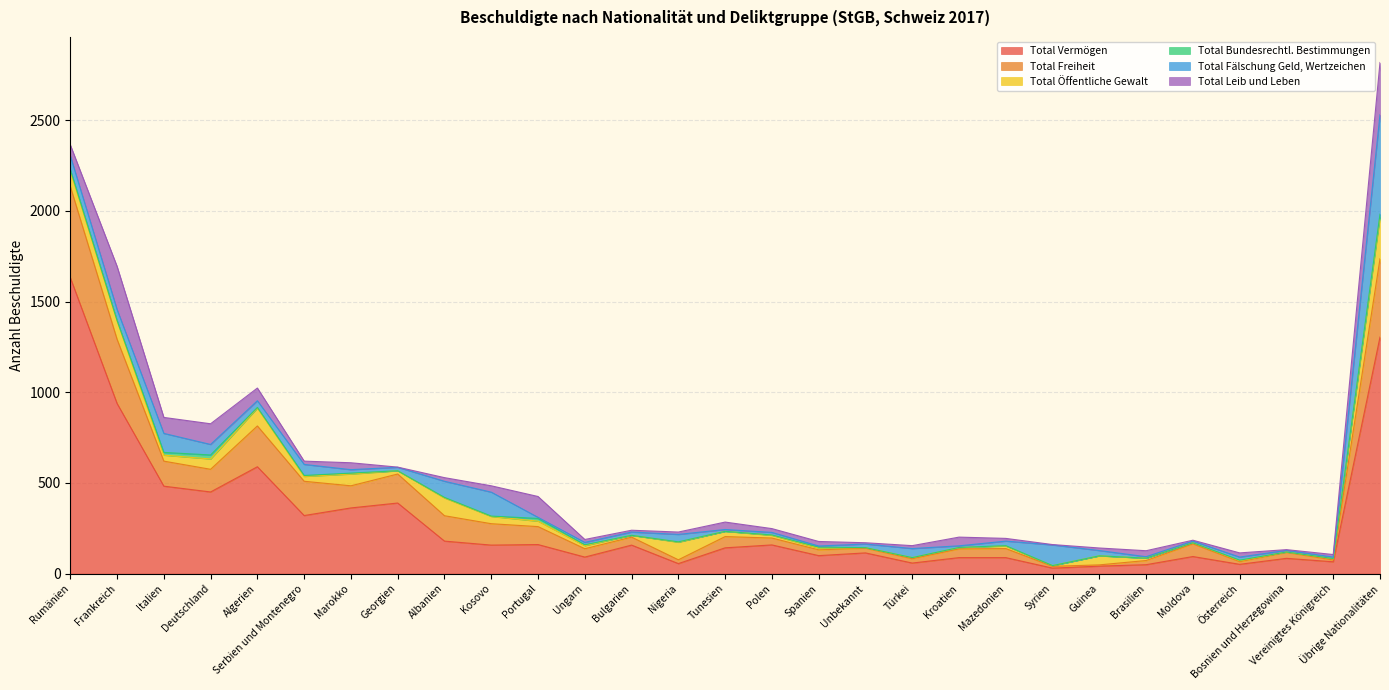

Reading right to left, what are all the values shown in this chart?

Total Vermögen: Übrige Nationalitäten=1304	Vereinigtes Königreich=65	Bosnien und Herzegowina=84	Österreich=51	Moldova=94	Brasilien=49	Guinea=41	Syrien=30	Mazedonien=88	Kroatien=88	Türkei=58	Unbekannt=114	Spanien=99	Polen=158	Tunesien=142	Nigeria=55	Bulgarien=157	Ungarn=91	Portugal=160	Kosovo=157	Albanien=179	Georgien=389	Marokko=362	Serbien und Montenegro=320	Algerien=589	Deutschland=450	Italien=482	Frankreich=938	Rumänien=1632
Total Freiheit: Übrige Nationalitäten=432	Vereinigtes Königreich=10	Bosnien und Herzegowina=33	Österreich=15	Moldova=70	Brasilien=23	Guinea=7	Syrien=10	Mazedonien=50	Kroatien=48	Türkei=24	Unbekannt=26	Spanien=32	Polen=38	Tunesien=62	Nigeria=21	Bulgarien=44	Ungarn=46	Portugal=99	Kosovo=118	Albanien=140	Georgien=160	Marokko=122	Serbien und Montenegro=189	Algerien=225	Deutschland=125	Italien=138	Frankreich=354	Rumänien=503
Total Öffentliche Gewalt: Übrige Nationalitäten=231	Vereinigtes Königreich=7	Bosnien und Herzegowina=2	Österreich=5	Moldova=6	Brasilien=13	Guinea=50	Syrien=4	Mazedonien=14	Kroatien=7	Türkei=6	Unbekannt=3	Spanien=10	Polen=15	Tunesien=29	Nigeria=97	Bulgarien=10	Ungarn=17	Portugal=30	Kosovo=40	Albanien=98	Georgien=18	Marokko=65	Serbien und Montenegro=27	Algerien=99	Deutschland=57	Italien=33	Frankreich=101	Rumänien=84
Total Bundesrechtl. Bestimmungen: Übrige Nationalitäten=15	Vereinigtes Königreich=1	Bosnien und Herzegowina=0	Österreich=3	Moldova=0	Brasilien=0	Guinea=0	Syrien=0	Mazedonien=2	Kroatien=1	Türkei=0	Unbekannt=0	Spanien=5	Polen=2	Tunesien=0	Nigeria=2	Bulgarien=0	Ungarn=5	Portugal=15	Kosovo=2	Albanien=3	Georgien=0	Marokko=5	Serbien und Montenegro=5	Algerien=3	Deutschland=22	Italien=15	Frankreich=3	Rumänien=10
Total Fälschung Geld, Wertzeichen: Übrige Nationalitäten=548	Vereinigtes Königreich=8	Bosnien und Herzegowina=9	Österreich=17	Moldova=9	Brasilien=8	Guinea=29	Syrien=114	Mazedonien=25	Kroatien=9	Türkei=50	Unbekannt=20	Spanien=6	Polen=14	Tunesien=10	Nigeria=41	Bulgarien=18	Ungarn=13	Portugal=6	Kosovo=132	Albanien=89	Georgien=19	Marokko=19	Serbien und Montenegro=61	Algerien=37	Deutschland=58	Italien=105	Frankreich=60	Rumänien=75
Total Leib und Leben: Übrige Nationalitäten=288	Vereinigtes Königreich=14	Bosnien und Herzegowina=4	Österreich=23	Moldova=5	Brasilien=33	Guinea=14	Syrien=2	Mazedonien=15	Kroatien=48	Türkei=16	Unbekannt=7	Spanien=25	Polen=21	Tunesien=41	Nigeria=13	Bulgarien=10	Ungarn=16	Portugal=115	Kosovo=35	Albanien=20	Georgien=1	Marokko=38	Serbien und Montenegro=18	Algerien=70	Deutschland=114	Italien=88	Frankreich=238	Rumänien=60